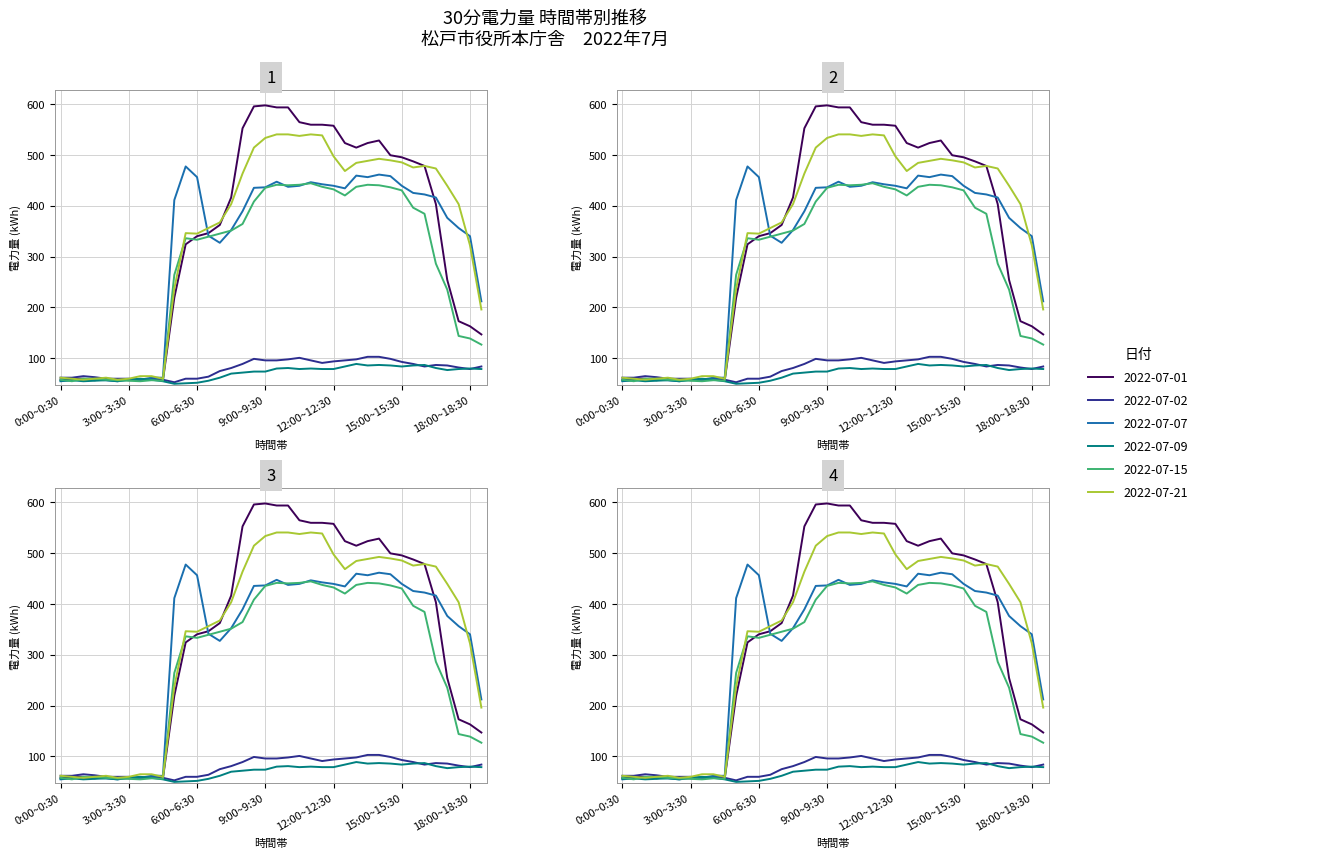

The 2022-07-02 series shows 65 at 1:00~1:30. True or false?

True